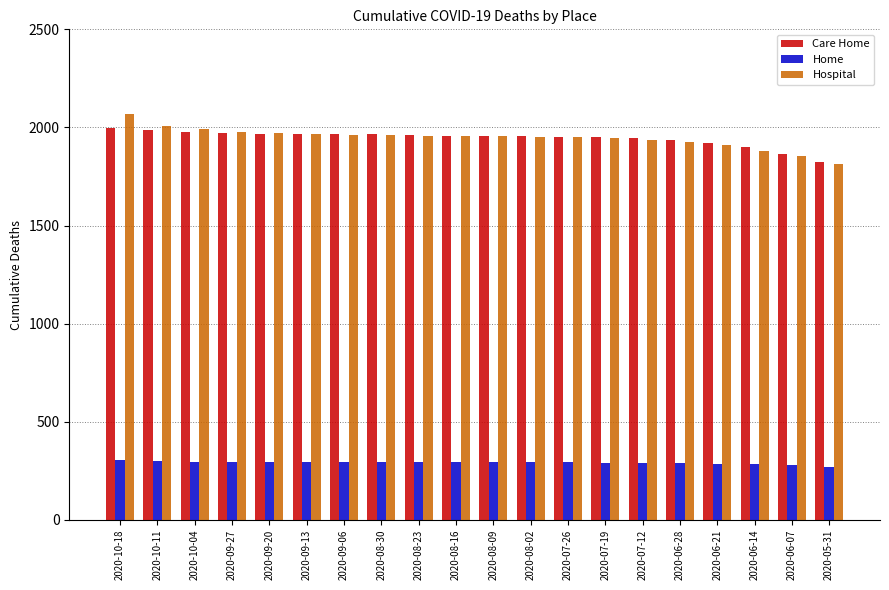

The Care Home series shows 3462 at 2020-08-09. True or false?

False